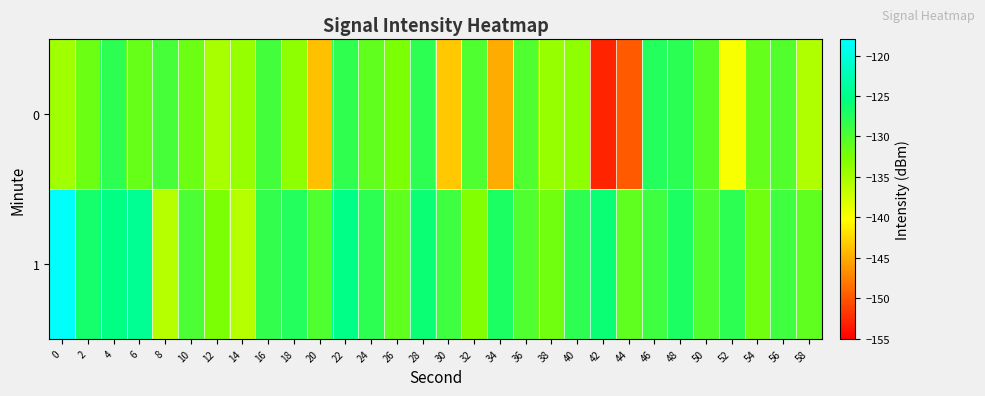

What is the minimum value shown in the chart?

-152.9